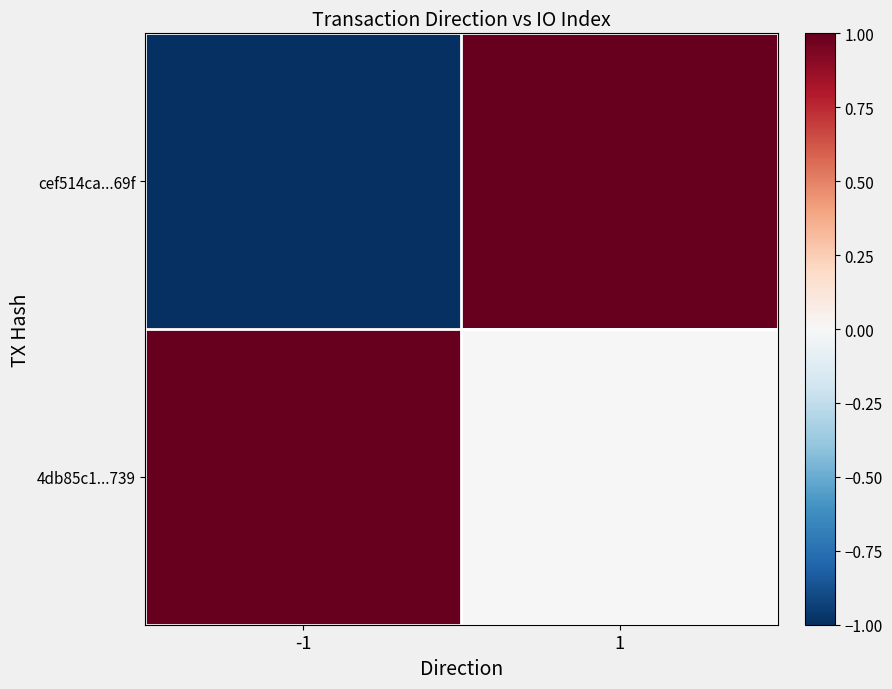

At 1, list the series in order from smallest to largest.

4db85c1...739, cef514ca...69f